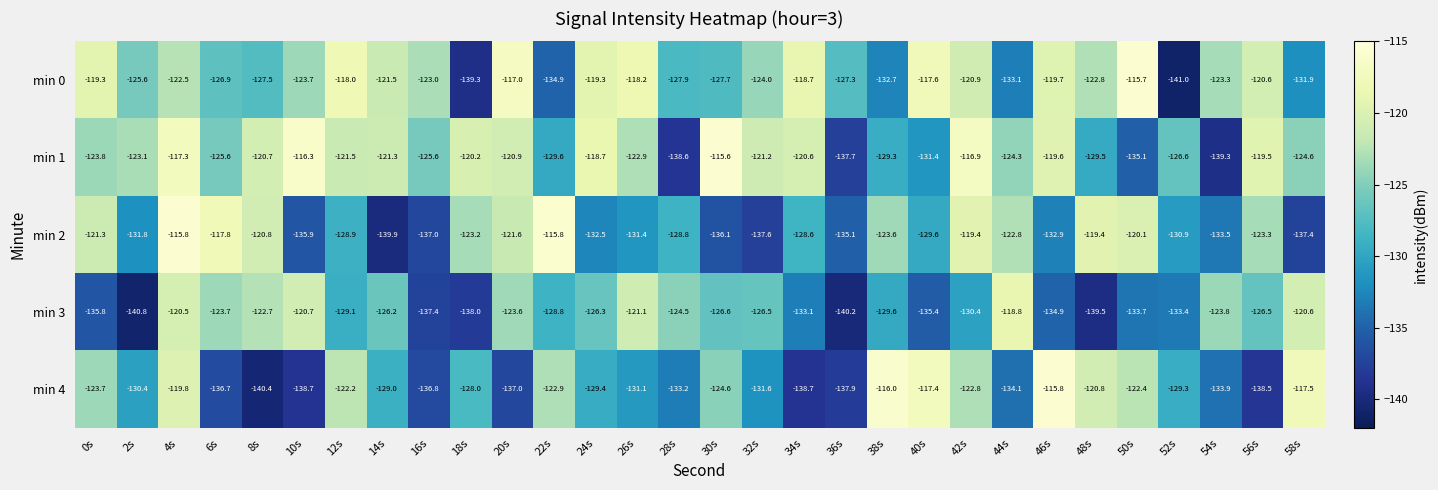

At 16s, list the series in order from largest to smallest.

min 0, min 1, min 4, min 2, min 3